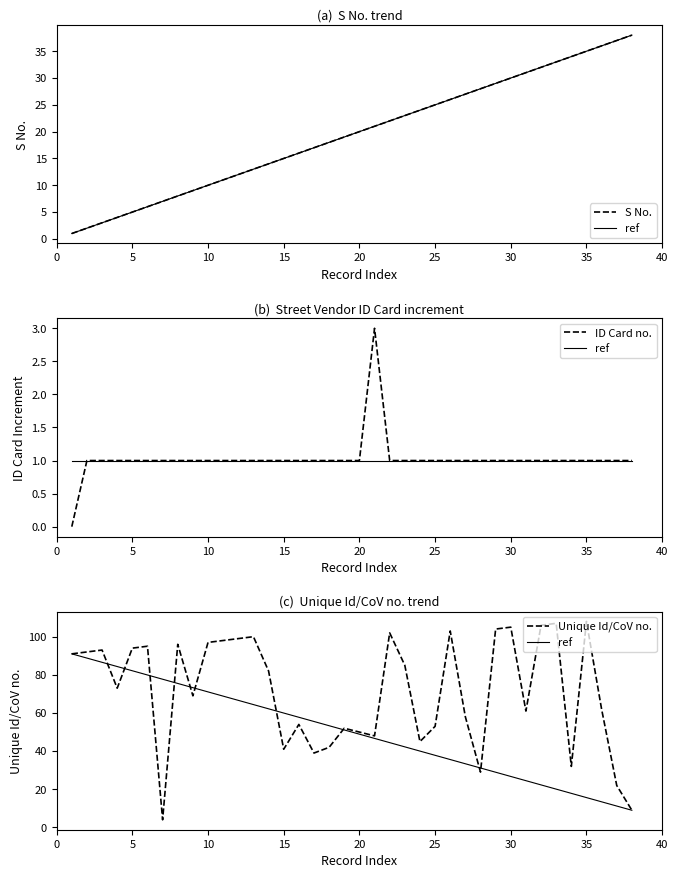

How many data points does each series have?

38